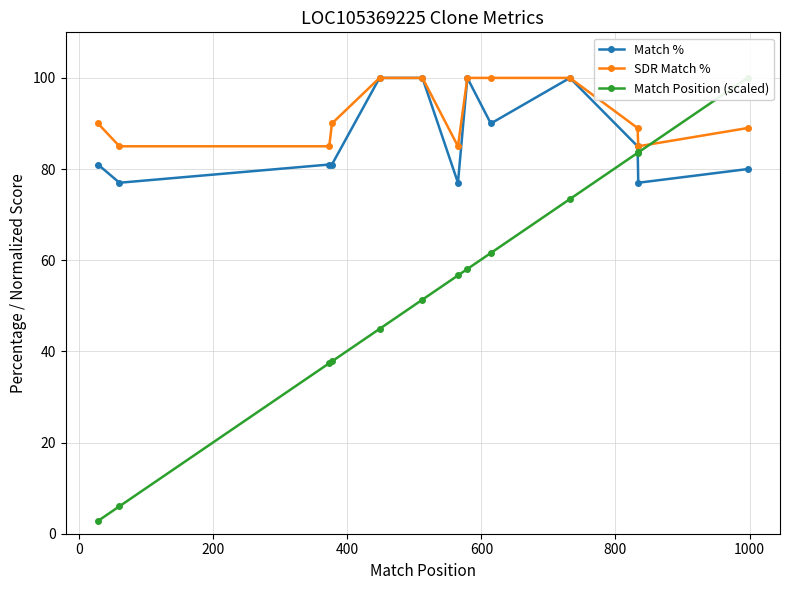

True or false: Match % has more than 0 interior local peaks.

True